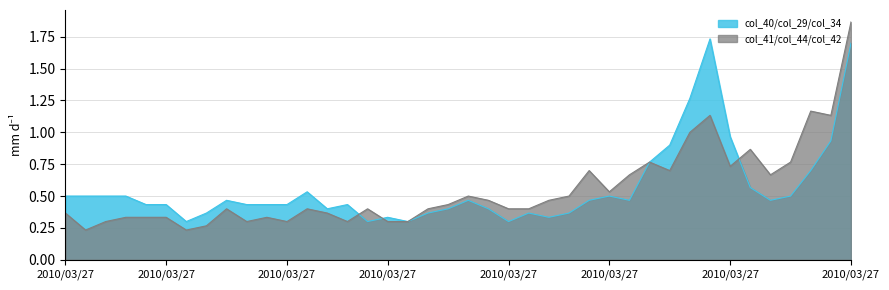

Does the chart have visible grid lines?

Yes